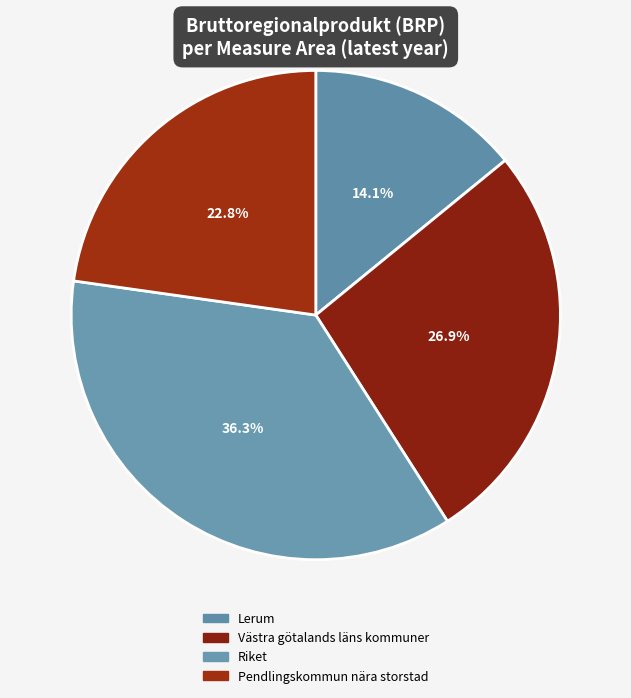

Is there a majority slice in this chart?

No